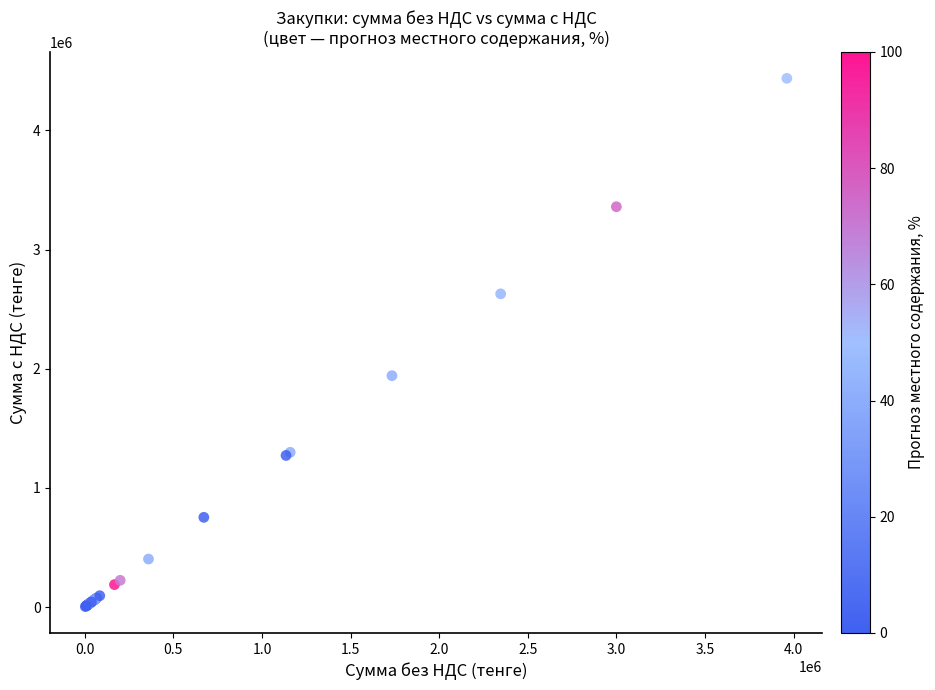

What Y value in the scatter plot is closest to 2220603?

1941667.0